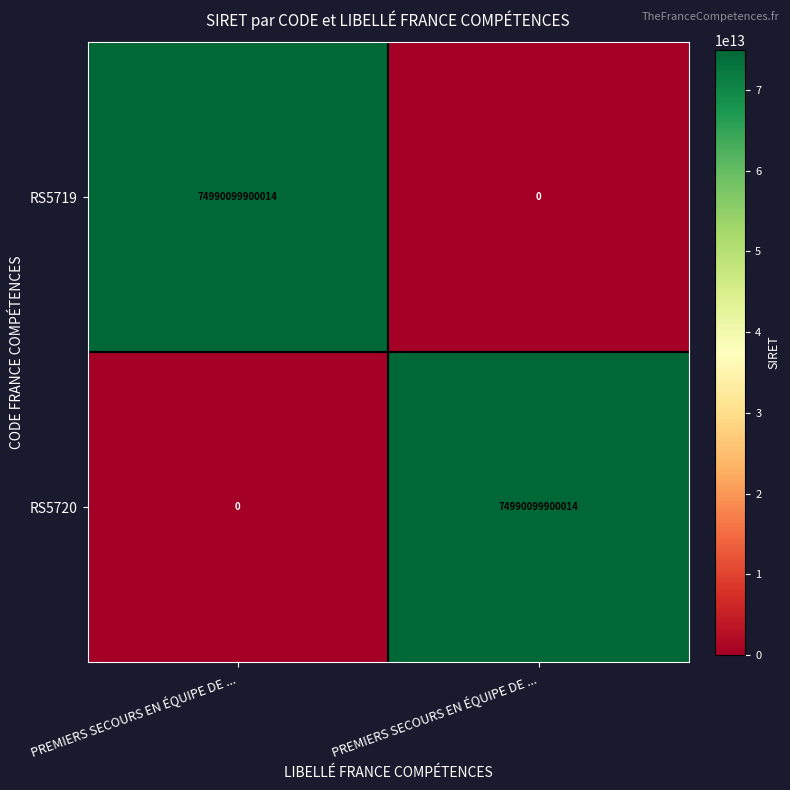

How many values in the RS5719 series are below 74990099900014?

1